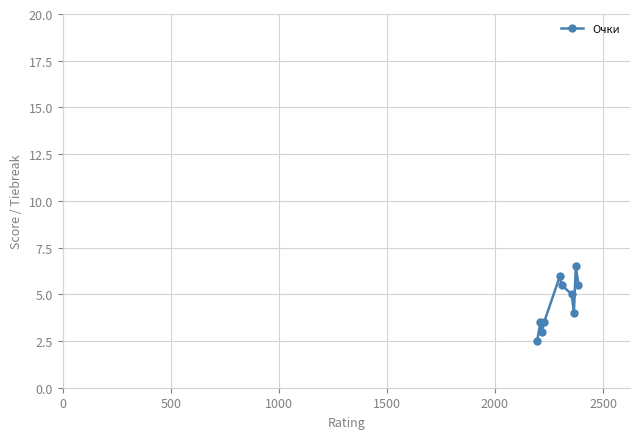

What is the value of the 7th point from the left?

5.0